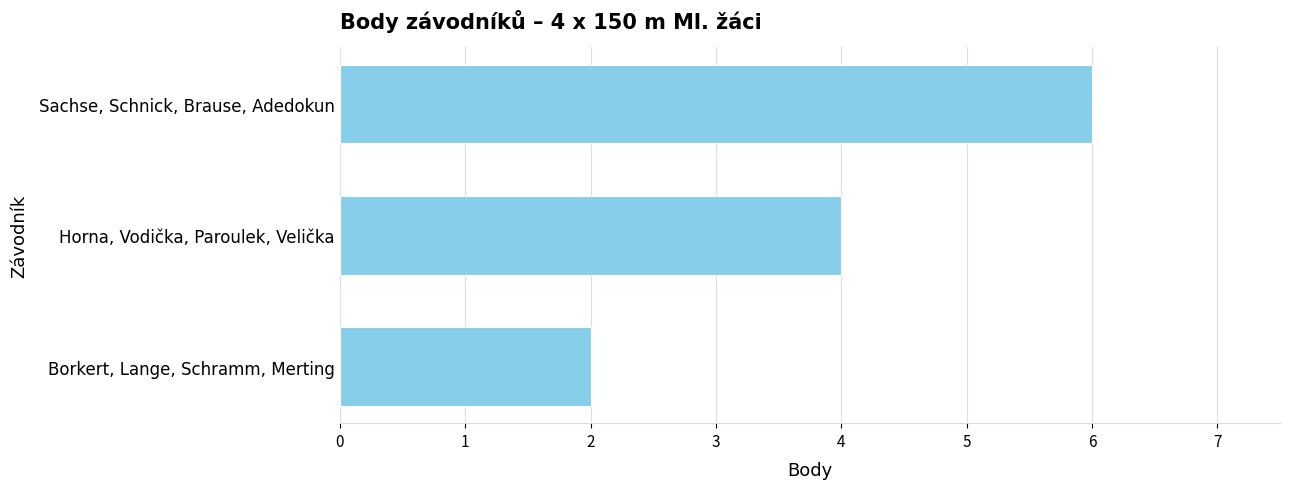

How many data points does each series have?

3